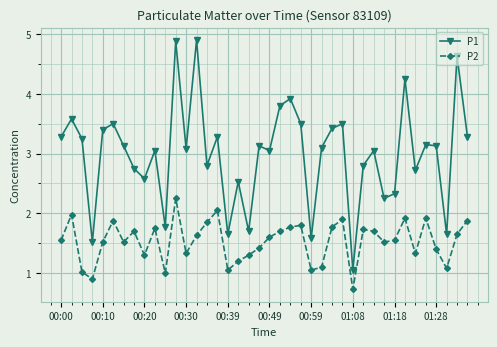

What is the maximum value for P1?

4.9